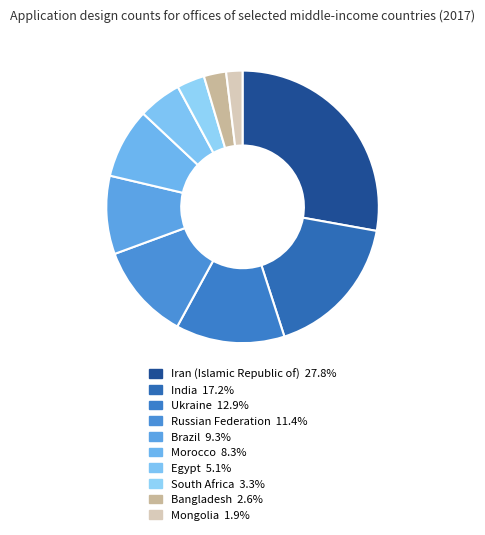

Rank the categories by value from highest to lowest.

Iran (Islamic Republic of), India, Ukraine, Russian Federation, Brazil, Morocco, Egypt, South Africa, Bangladesh, Mongolia